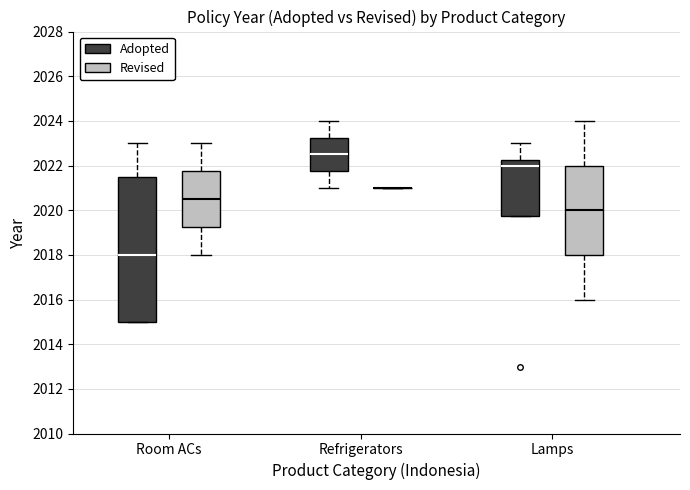

Reading left to right, transcribe this box plot: for each box, give where its median line is, the range the box spans, and where its two whiskers end, as read against the y-axis. The values are not printed on the chart, so give them approximately, as read against the axis.

Room ACs (Adopted): median 2018.0, box 2015.0 to 2021.6, whiskers 2015.0 to 2023.0
Room ACs (Revised): median 2020.6, box 2019.2 to 2021.8, whiskers 2018.0 to 2023.0
Refrigerators (Adopted): median 2022.6, box 2021.8 to 2023.2, whiskers 2021.0 to 2024.0
Refrigerators (Revised): box collapsed to a line at 2021.0, whiskers 2021.0 to 2021.0
Lamps (Adopted): median 2022.0, box 2019.8 to 2022.2, whiskers 2019.8 to 2023.0
Lamps (Revised): median 2020.0, box 2018.0 to 2022.0, whiskers 2016.0 to 2024.0